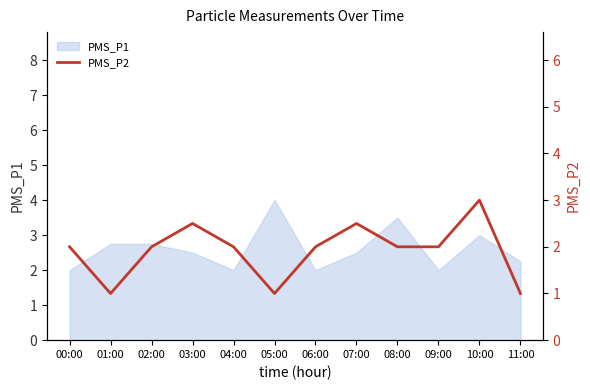

How many data points does each series have?

12